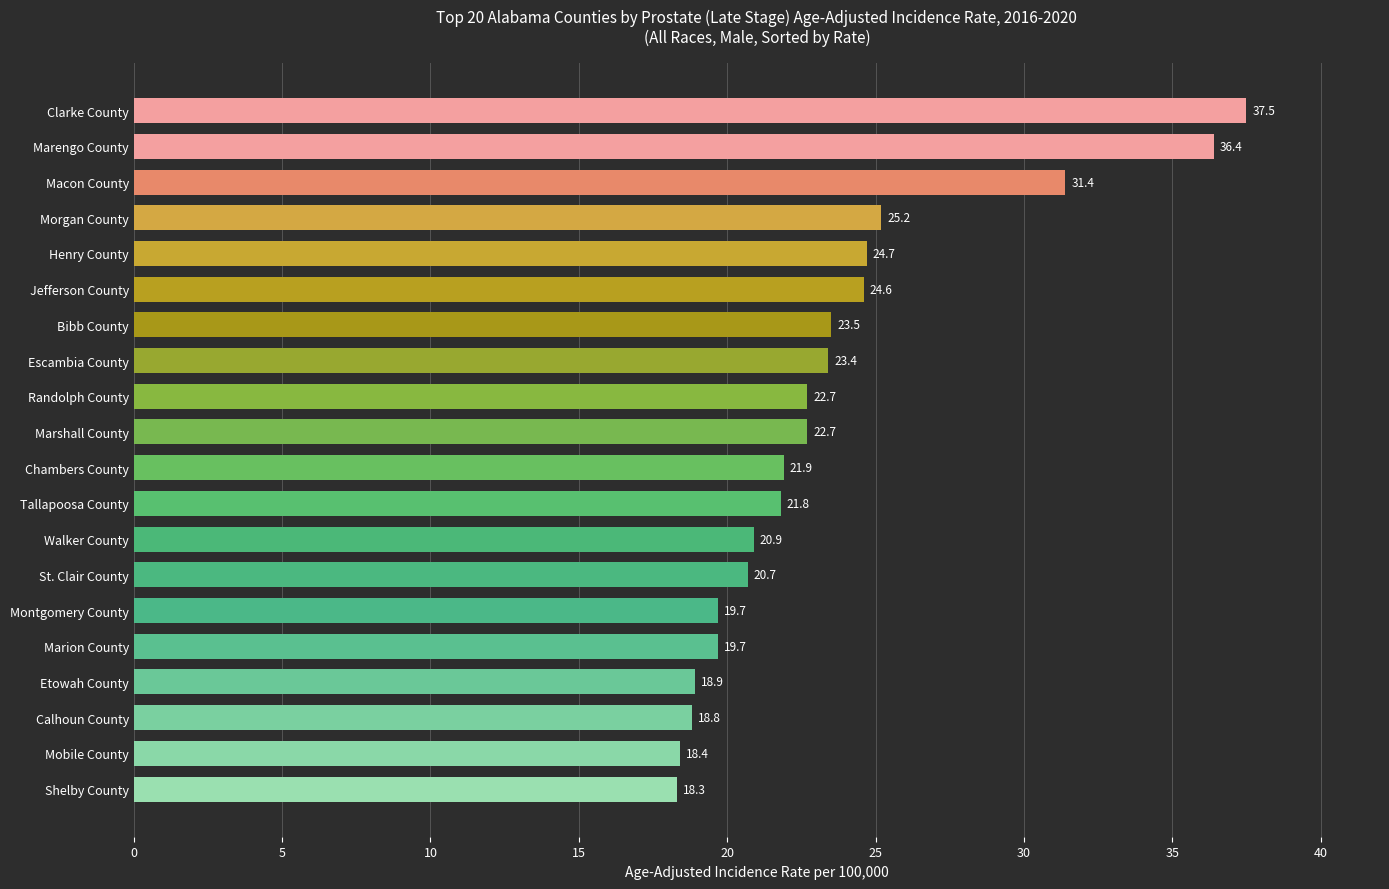

The chart shows a value of 48.0 at Macon County. True or false?

False